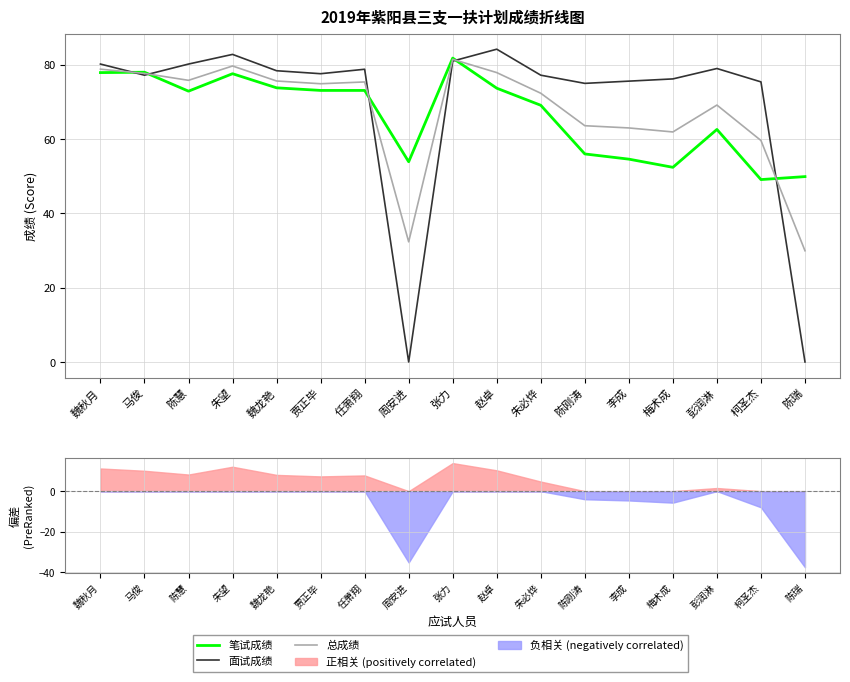

Which category has the highest value in the 总成绩 series?

张力